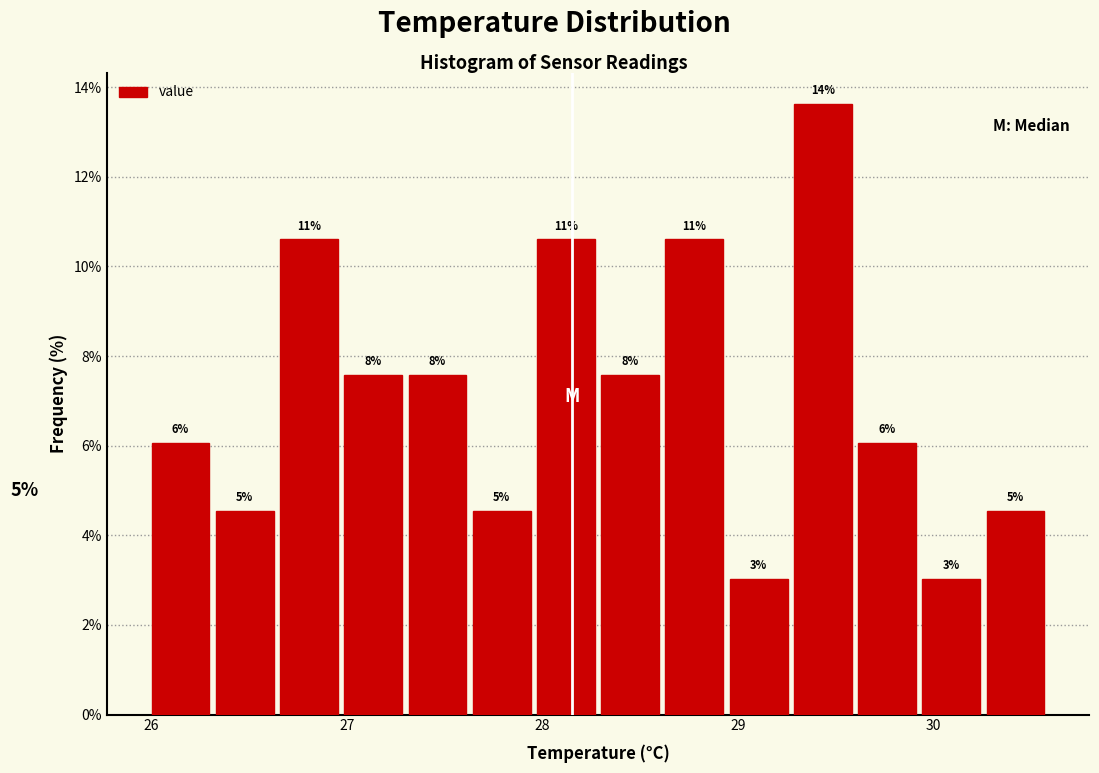

Around what value on the x-axis is the tallest bar? Give the approximate position of its centre, as read against the axis.

29.4